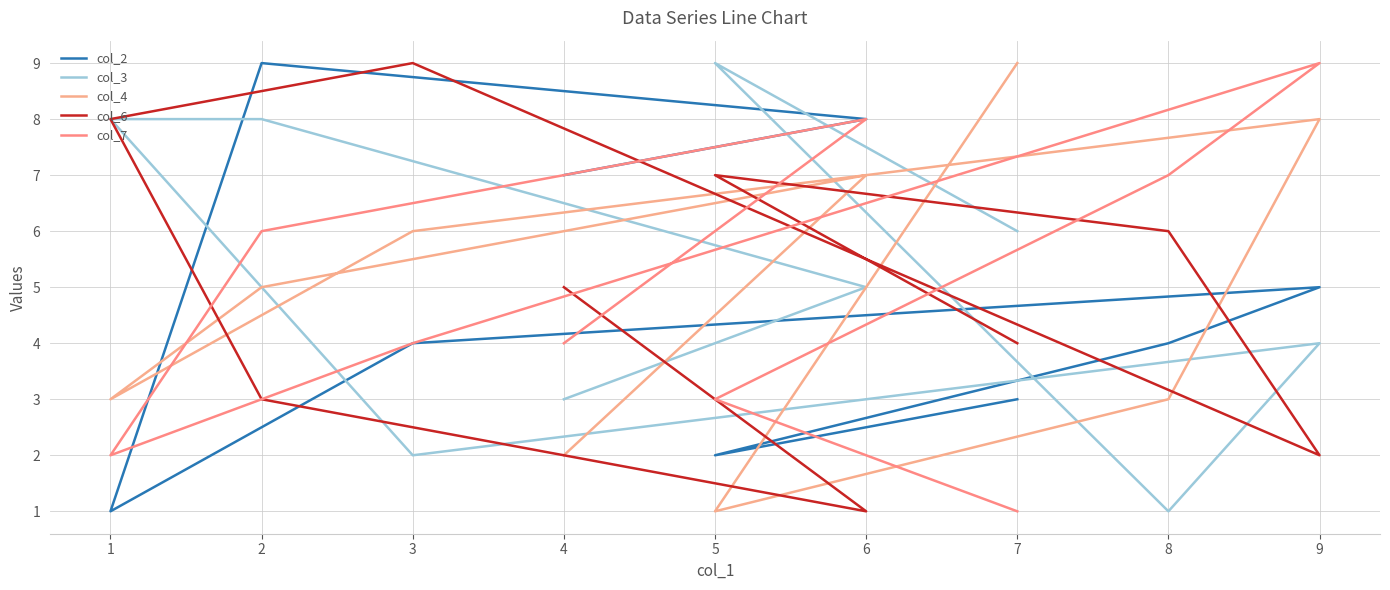

Is the value of col_6 at 8 greater than the value of col_4 at 2?

Yes